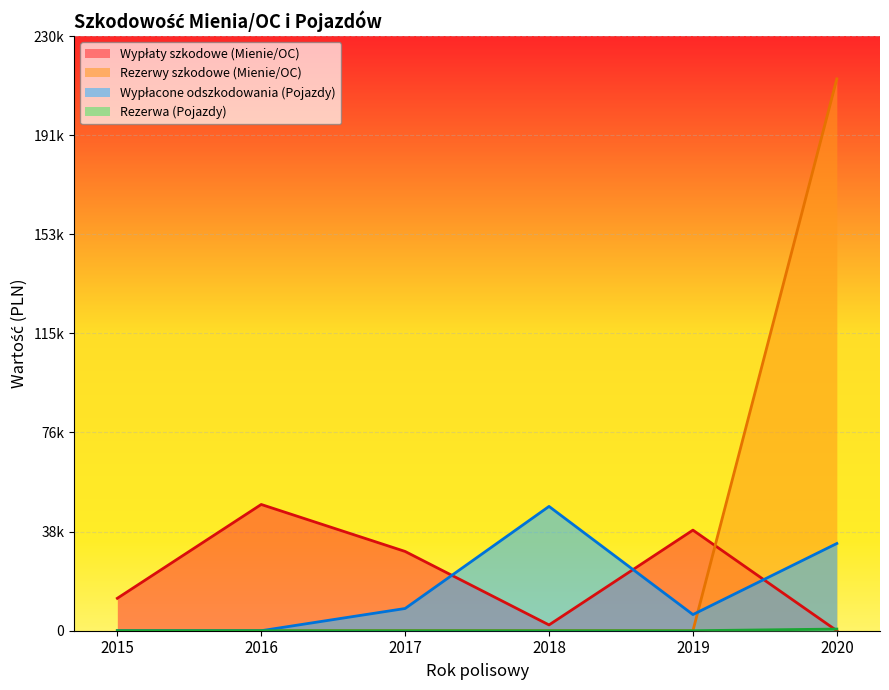

Rank the categories by Wypłacone odszkodowania (Pojazdy) value from lowest to highest.

2015, 2016, 2019, 2017, 2020, 2018